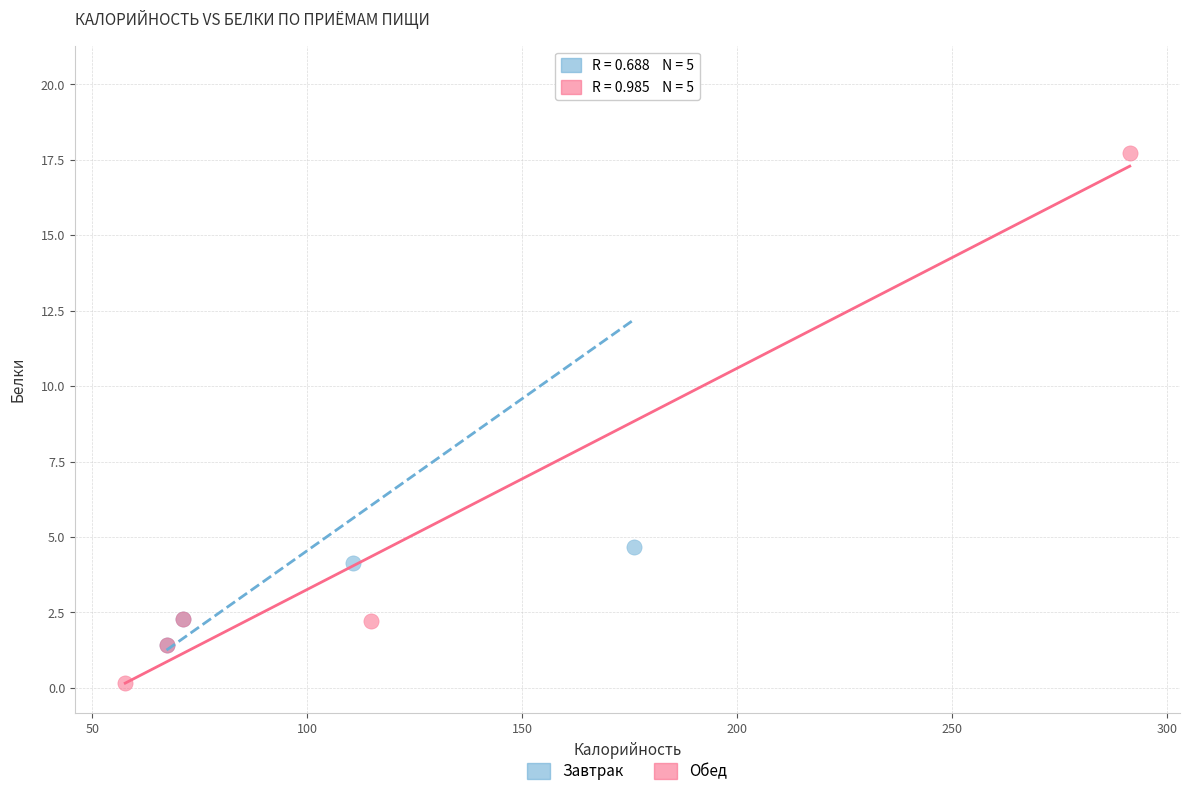

Which series reaches the maximum Y coordinate?

Завтрак